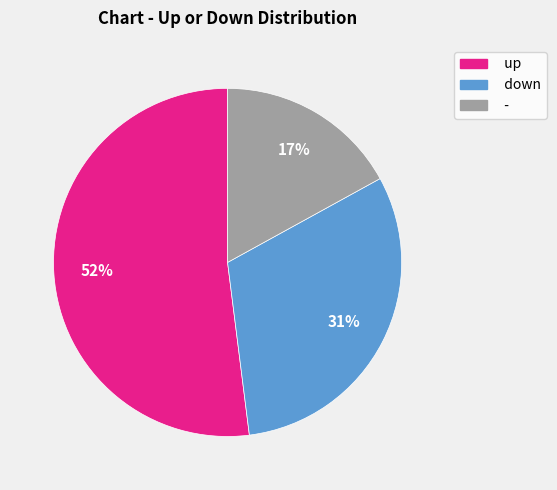

To the nearest percent, what is the combined percentage of - and down?

48%